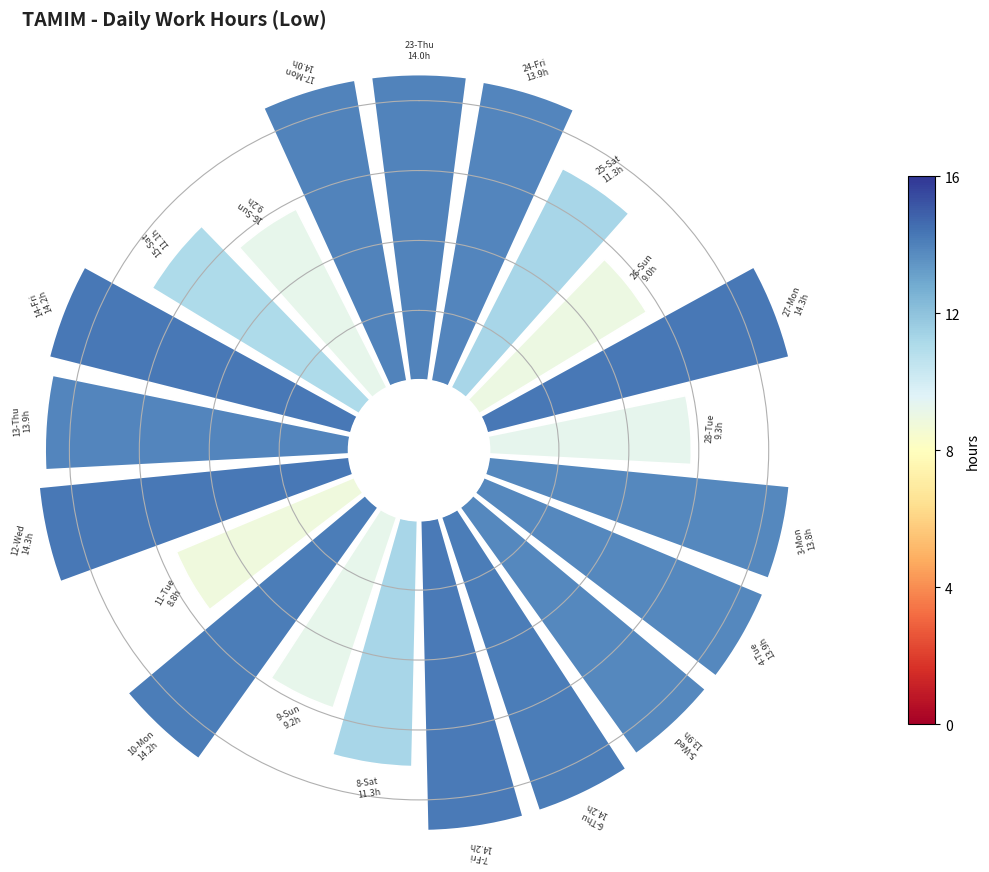

Does 4 account for over 50% of the chart?

No